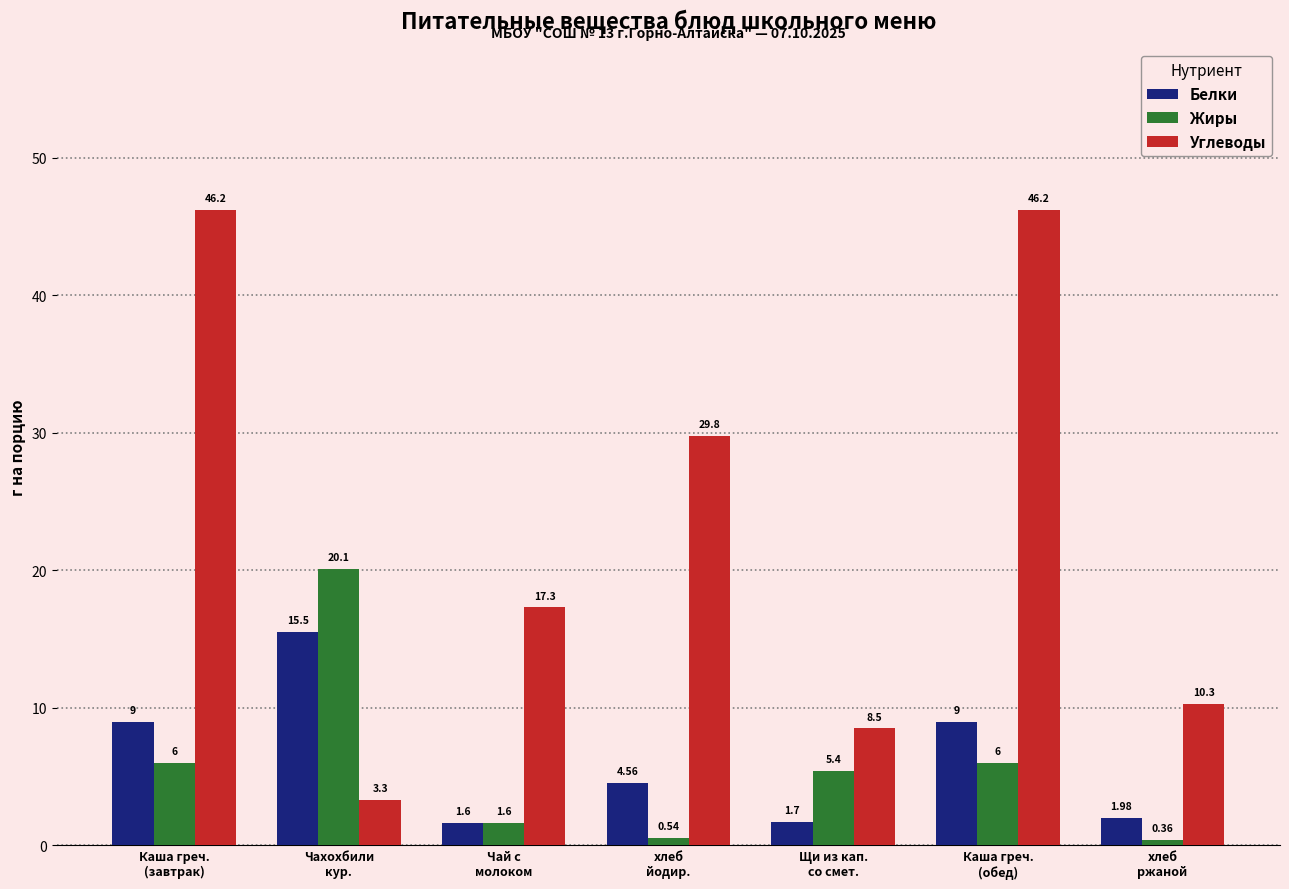

What position from the right is Чахохбили
кур.?

6